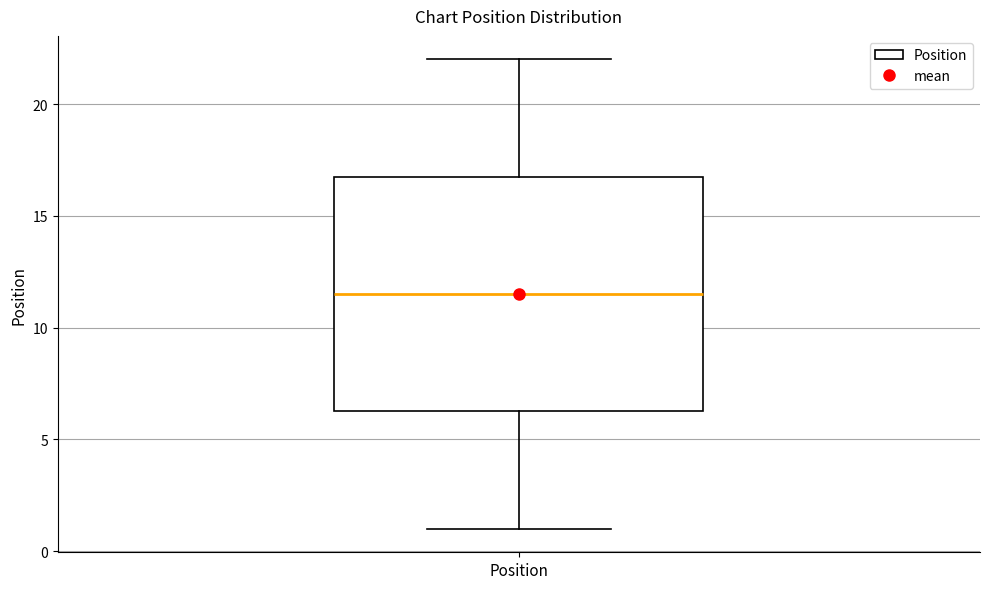

Read this box plot against the y-axis: the position of the median line, the range covered by the box, and the ends of both whiskers. The values are not printed on the chart, so give them approximately, as read against the axis.

median 11.5, box 6.5 to 17.0, whiskers 1.0 to 22.0